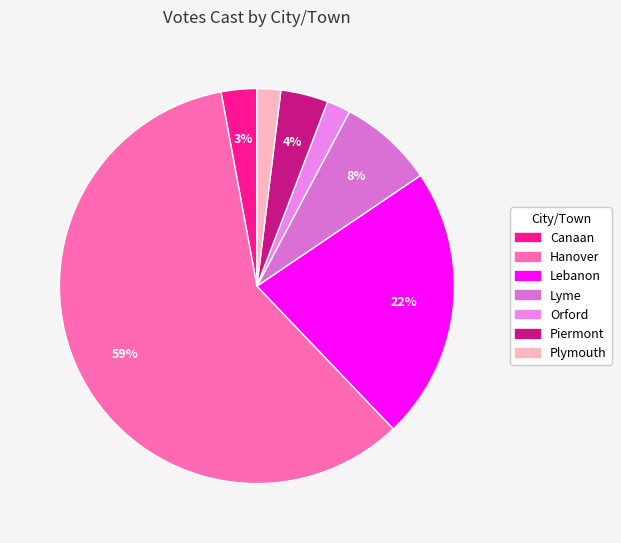

Count the number of slices in the pie.

7